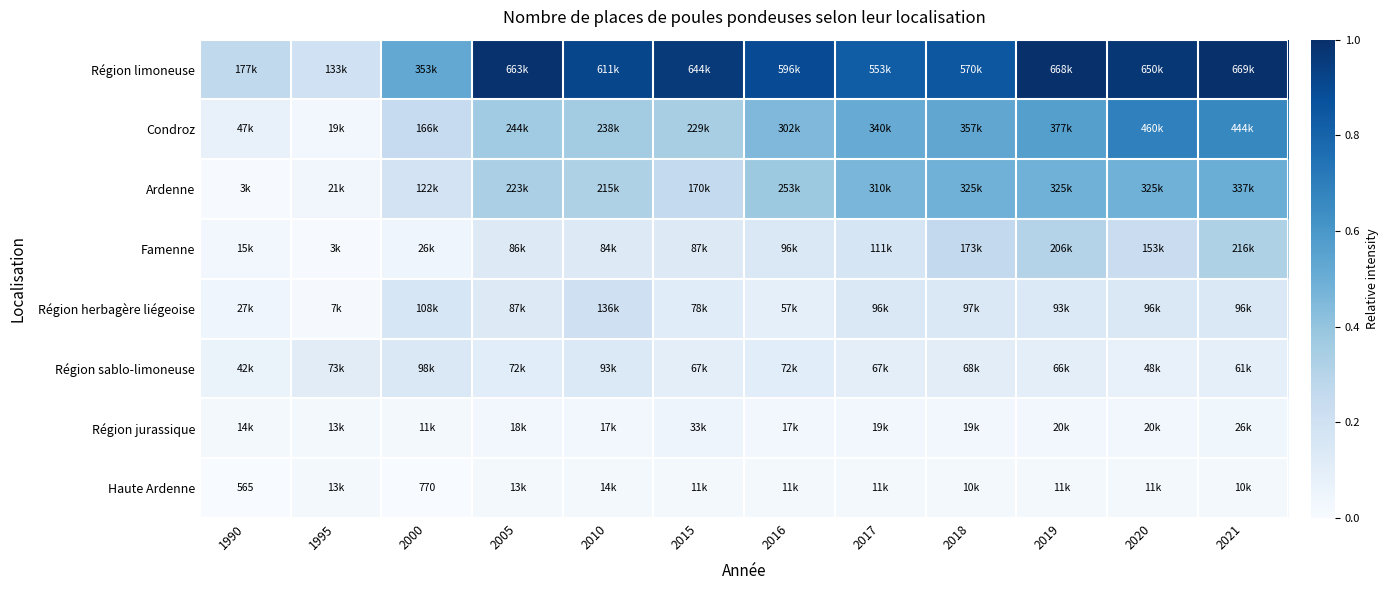

Which has a higher value, 2020 or 1990?

2020